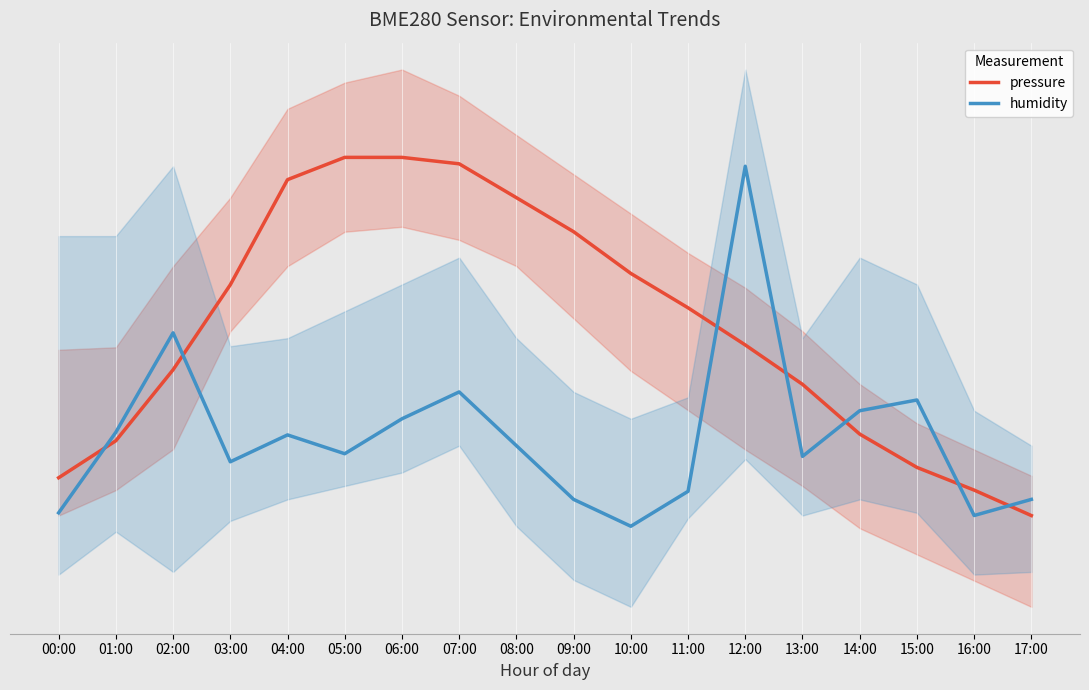

What is the label of the 12th point from the right?

06:00